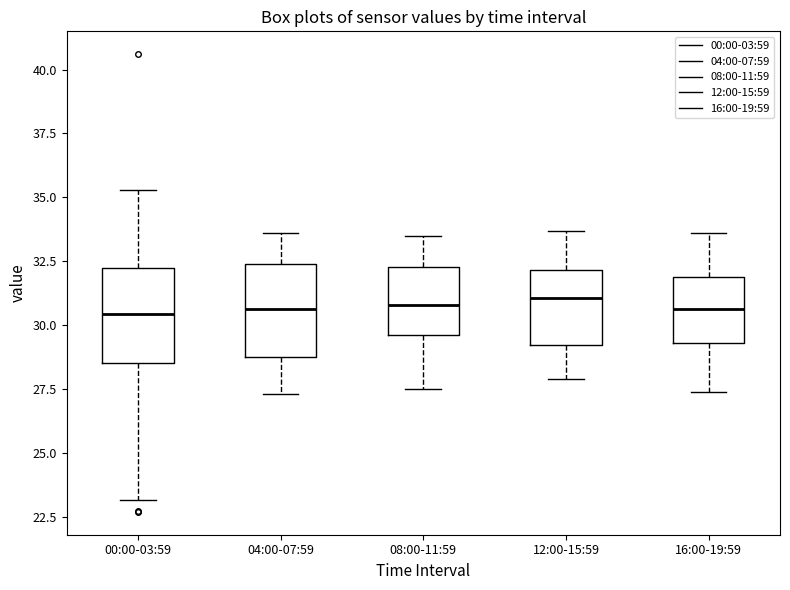

Reading left to right, read every box against the y-axis: the position of its median line, the range the box covers, and the ends of its whiskers. The values are not printed on the chart, so give them approximately, as read against the axis.

00:00-03:59: median 30.5, box 28.5 to 32.0, whiskers 23.0 to 35.5
04:00-07:59: median 30.5, box 29.0 to 32.5, whiskers 27.5 to 33.5
08:00-11:59: median 31.0, box 29.5 to 32.5, whiskers 27.5 to 33.5
12:00-15:59: median 31.0, box 29.0 to 32.0, whiskers 28.0 to 33.5
16:00-19:59: median 30.5, box 29.5 to 32.0, whiskers 27.5 to 33.5